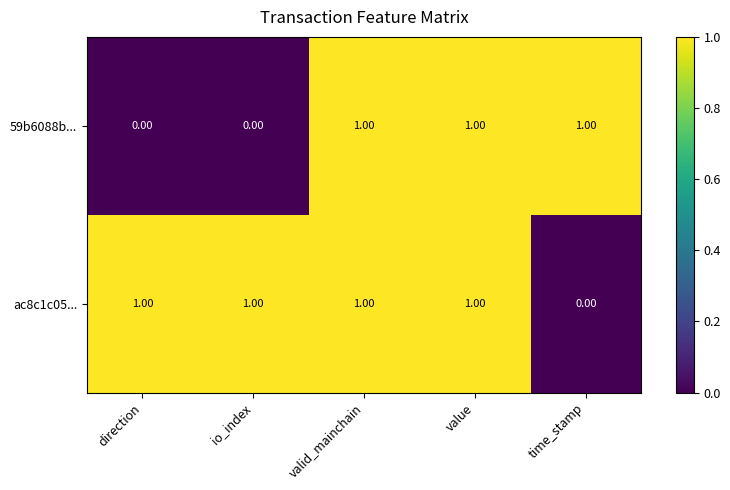

Rank the series by their average value, from highest to lowest.

ac8c1c05..., 59b6088b...